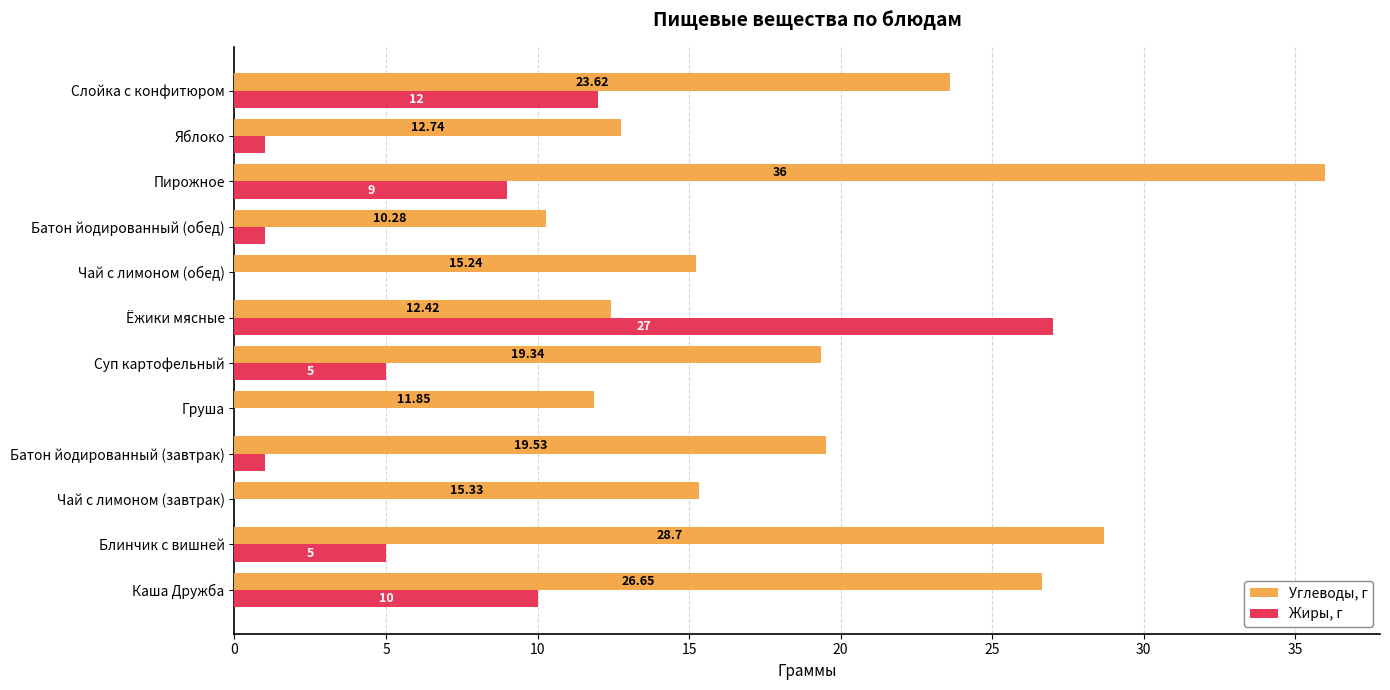

What is the sum of the Жиры, г values at Блинчик с вишней and Батон йодированный (обед)?

6.0